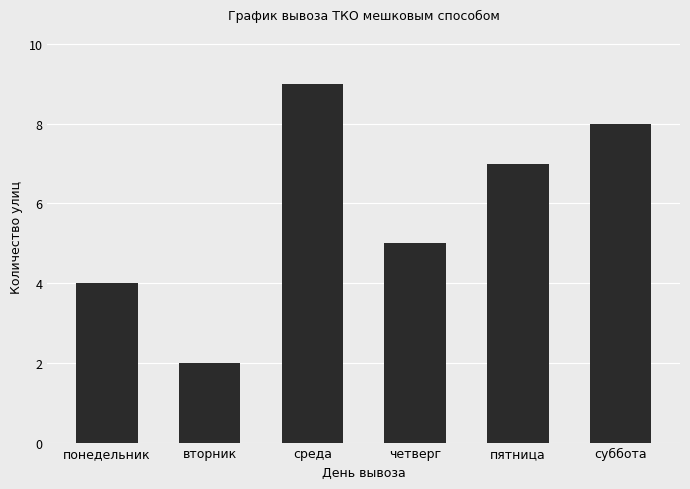

What is the label of the 6th bar from the left?

суббота